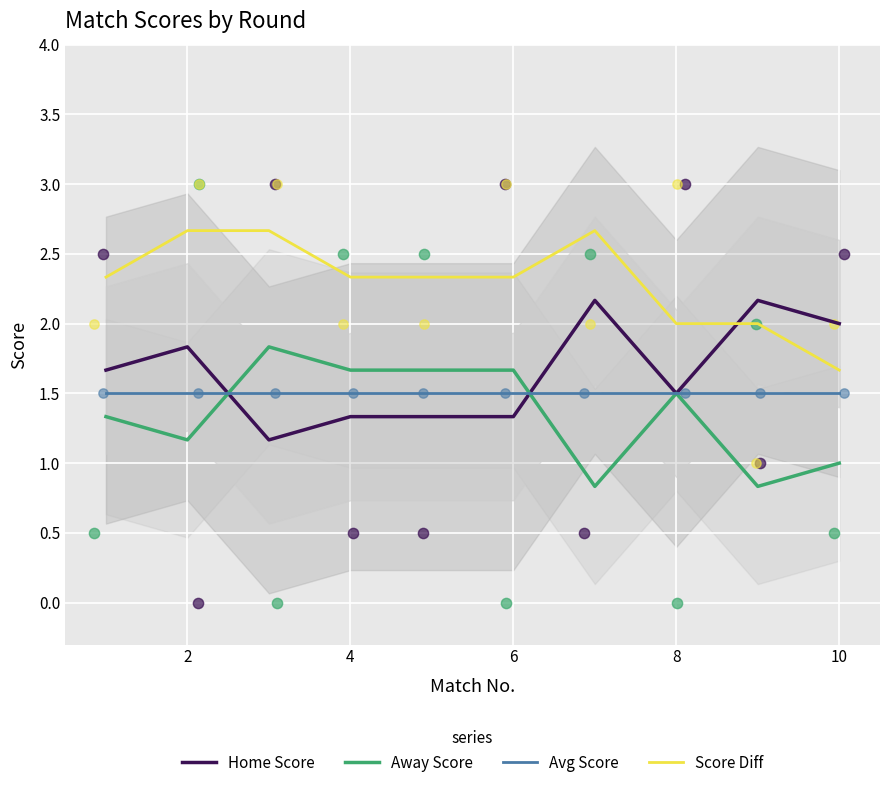

Which series has the largest total across all categories?

Score Diff